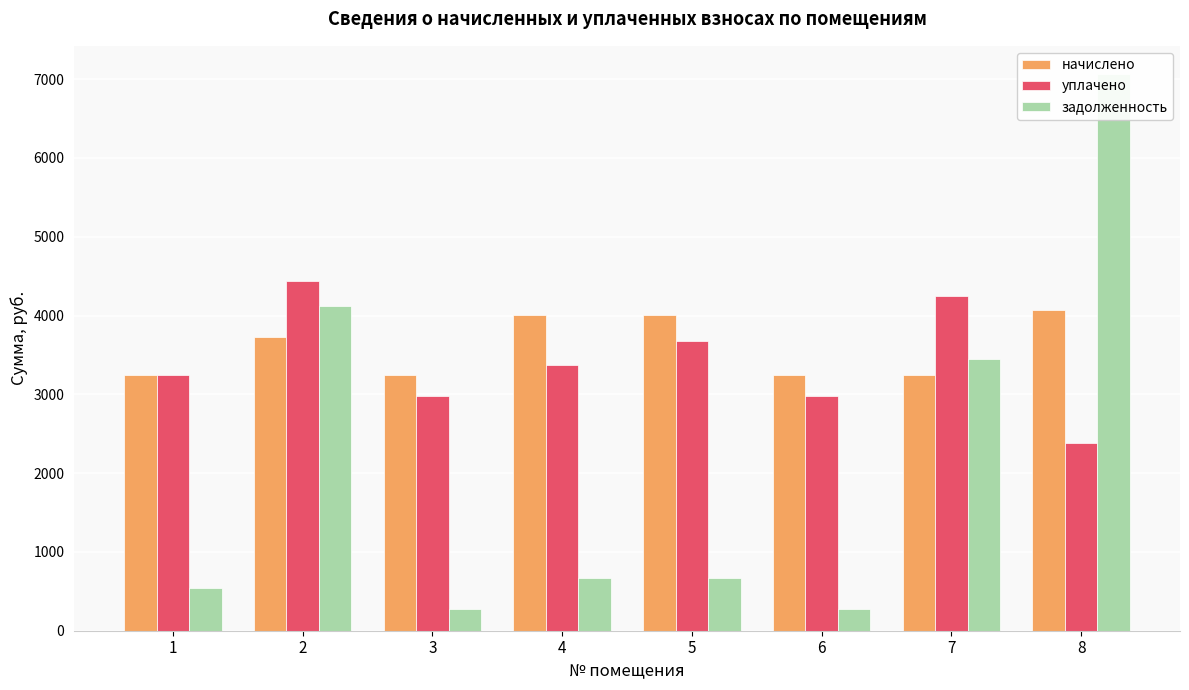

What are all the series names shown in the legend?

начислено, уплачено, задолженность